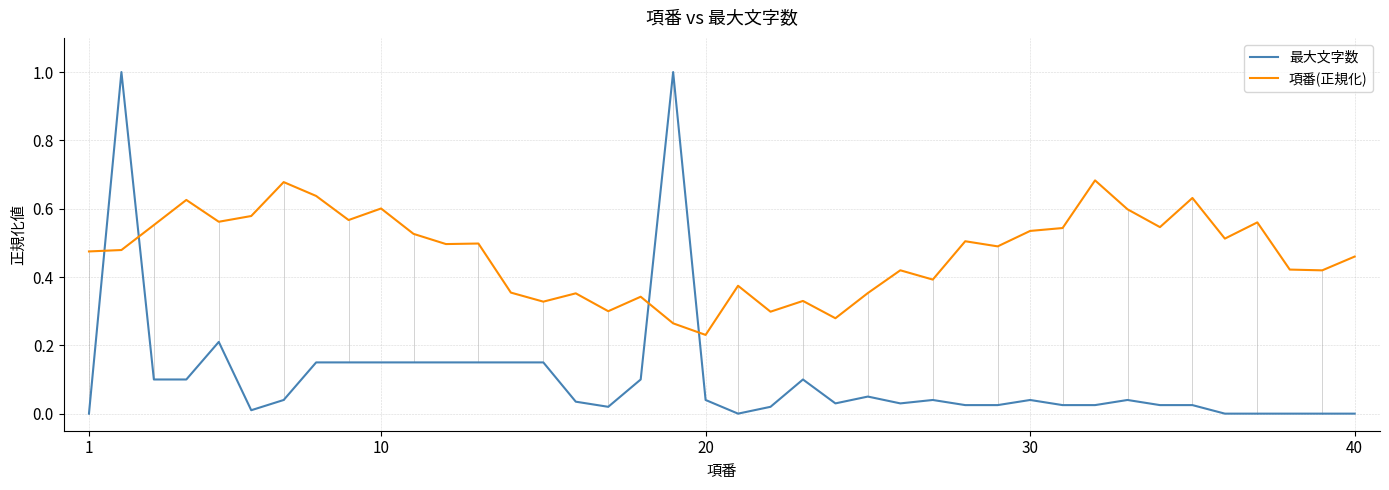

Is this an area chart (filled region under the line)?

No